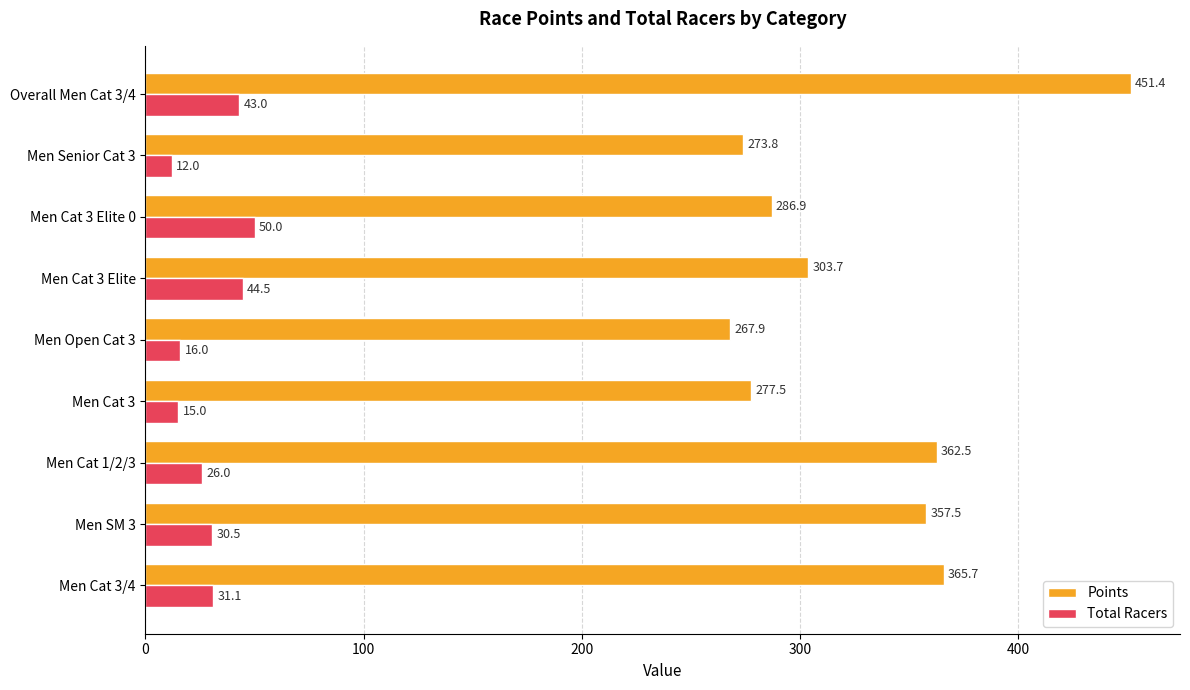

What is the difference between the second highest and minimum values in the Points series?

97.8